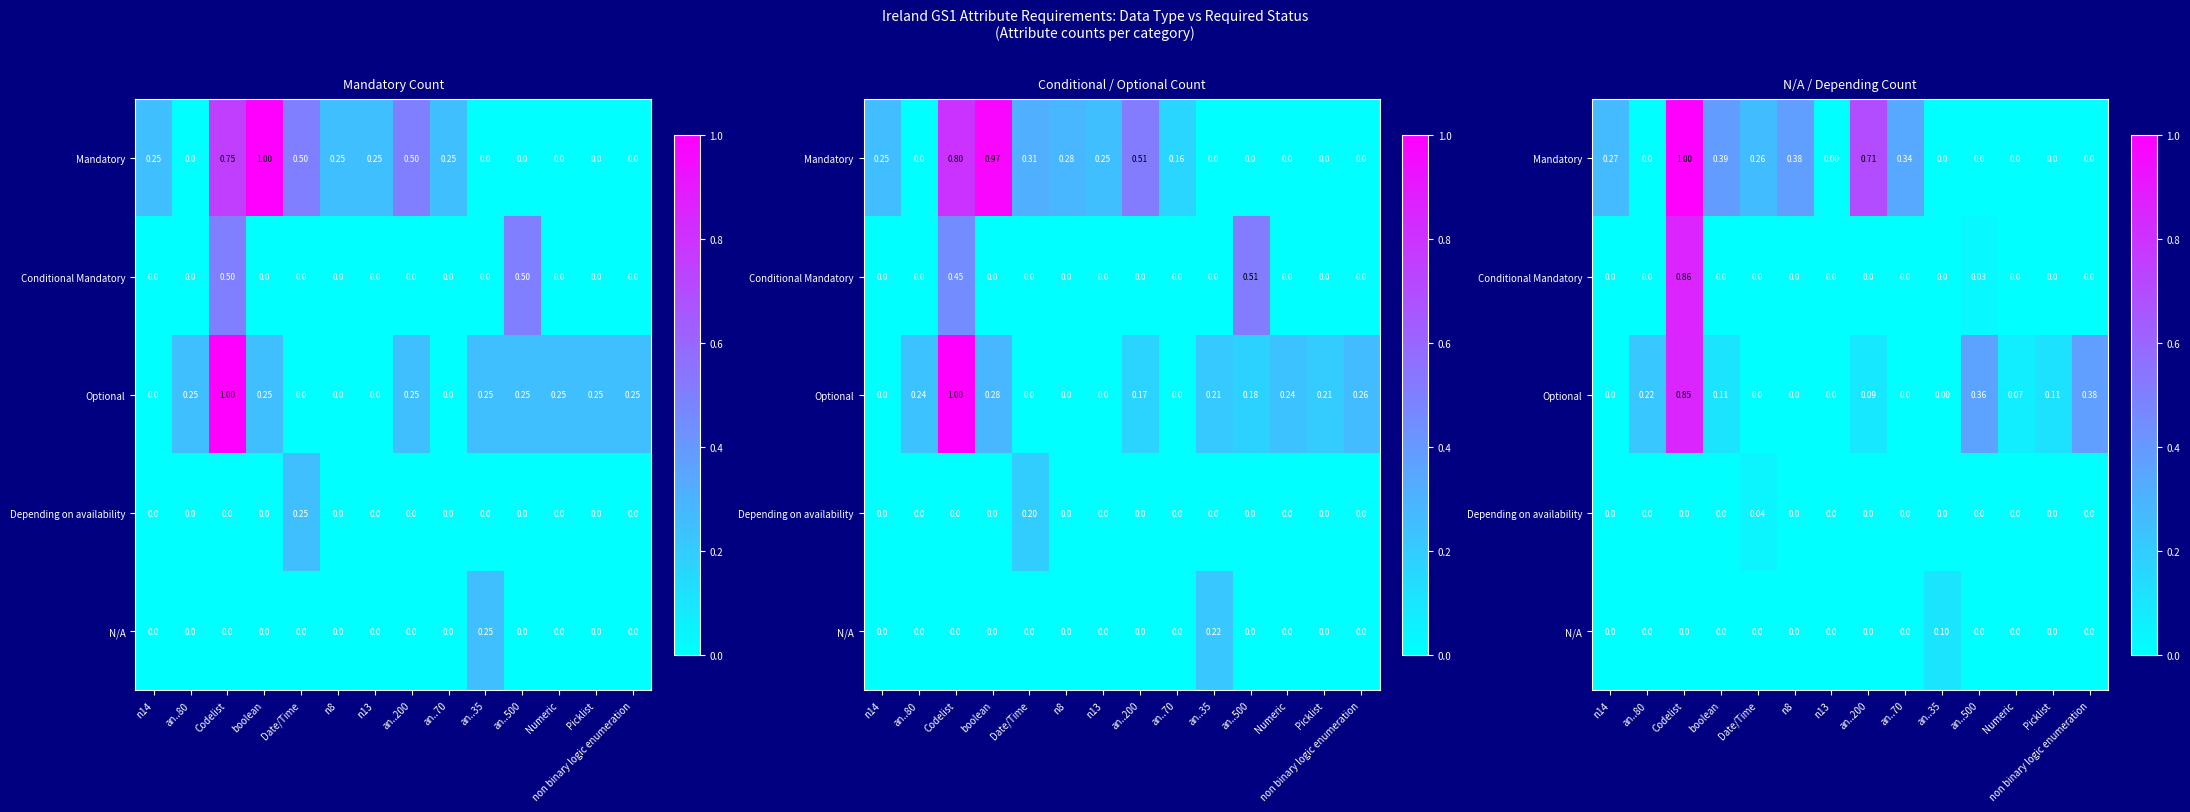

List the labels in order of N/A value, smallest first.

n14, an..80, Codelist, boolean, Date/Time, n8, n13, an..200, an..70, an..500, Numeric, Picklist, non binary logic enumeration, an..35